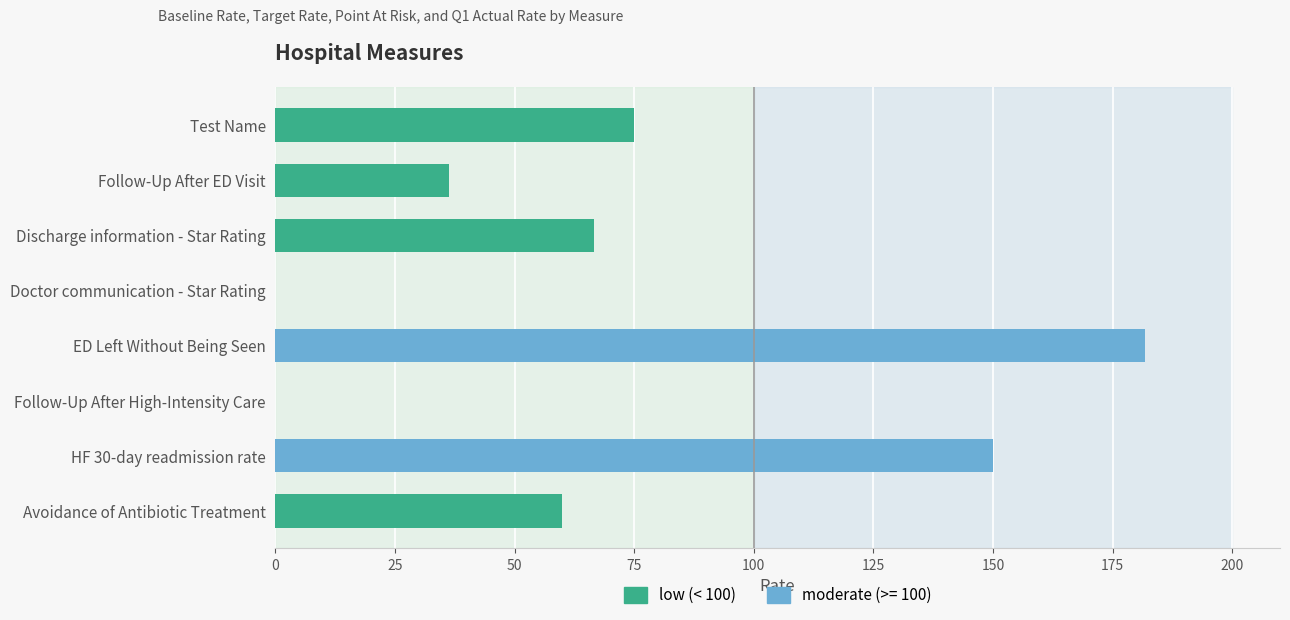

Reading bottom to top, extract all data points from this chart.

Avoidance of Antibiotic Treatment=60.0	HF 30-day readmission rate=150.0	Follow-Up After High-Intensity Care=0.0	ED Left Without Being Seen=181.8	Doctor communication - Star Rating=0.0	Discharge information - Star Rating=66.7	Follow-Up After ED Visit=36.4	Test Name=75.0